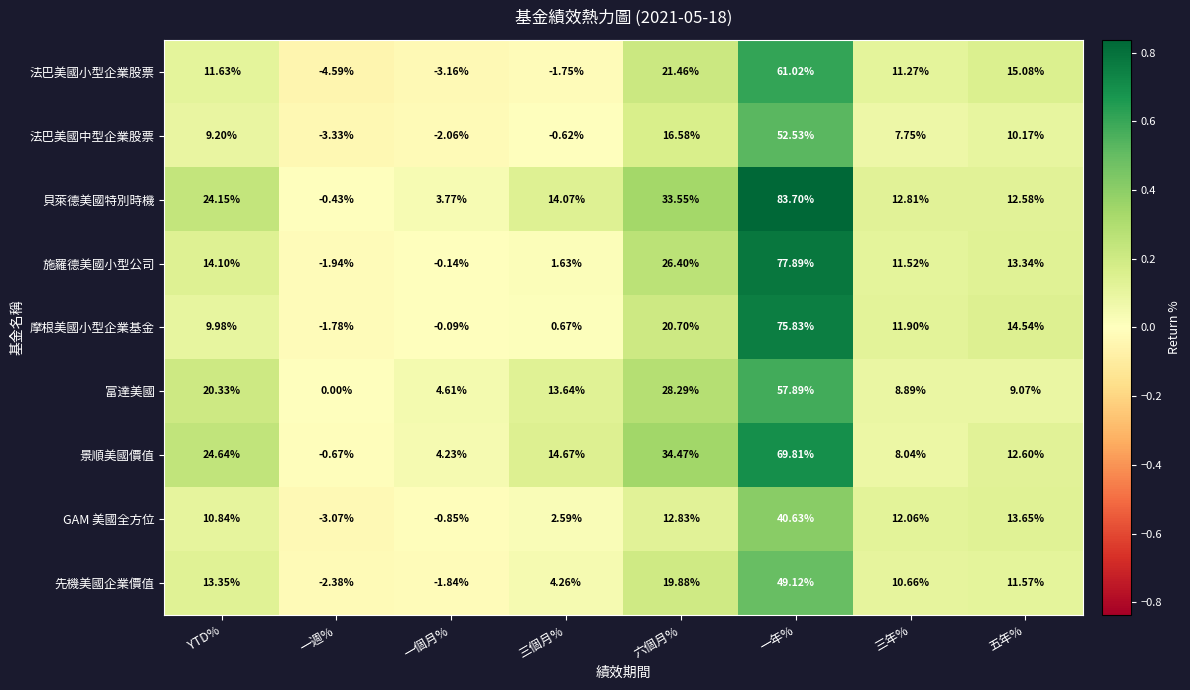

Which series changed the most between 六個月% and 三年%?

景順美國價值